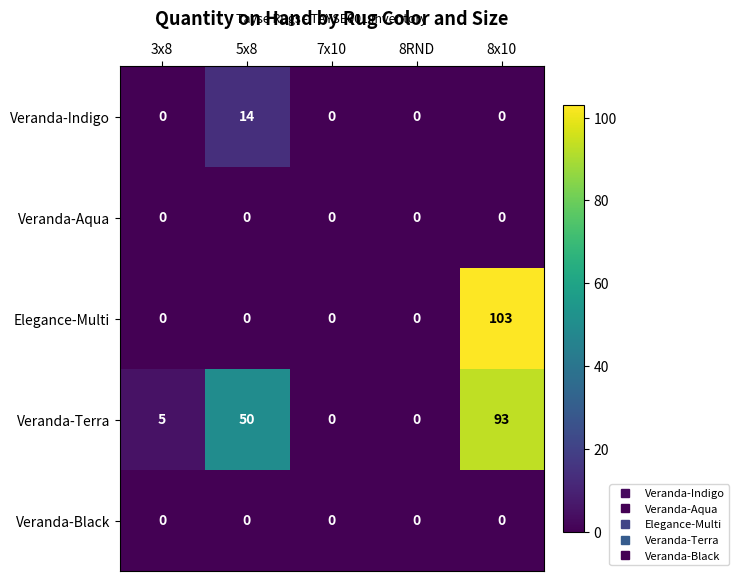

Reading left to right, transcribe all the data shown in this chart.

Veranda-Indigo: 0	14	0	0	0
Veranda-Aqua: 0	0	0	0	0
Elegance-Multi: 0	0	0	0	103
Veranda-Terra: 5	50	0	0	93
Veranda-Black: 0	0	0	0	0